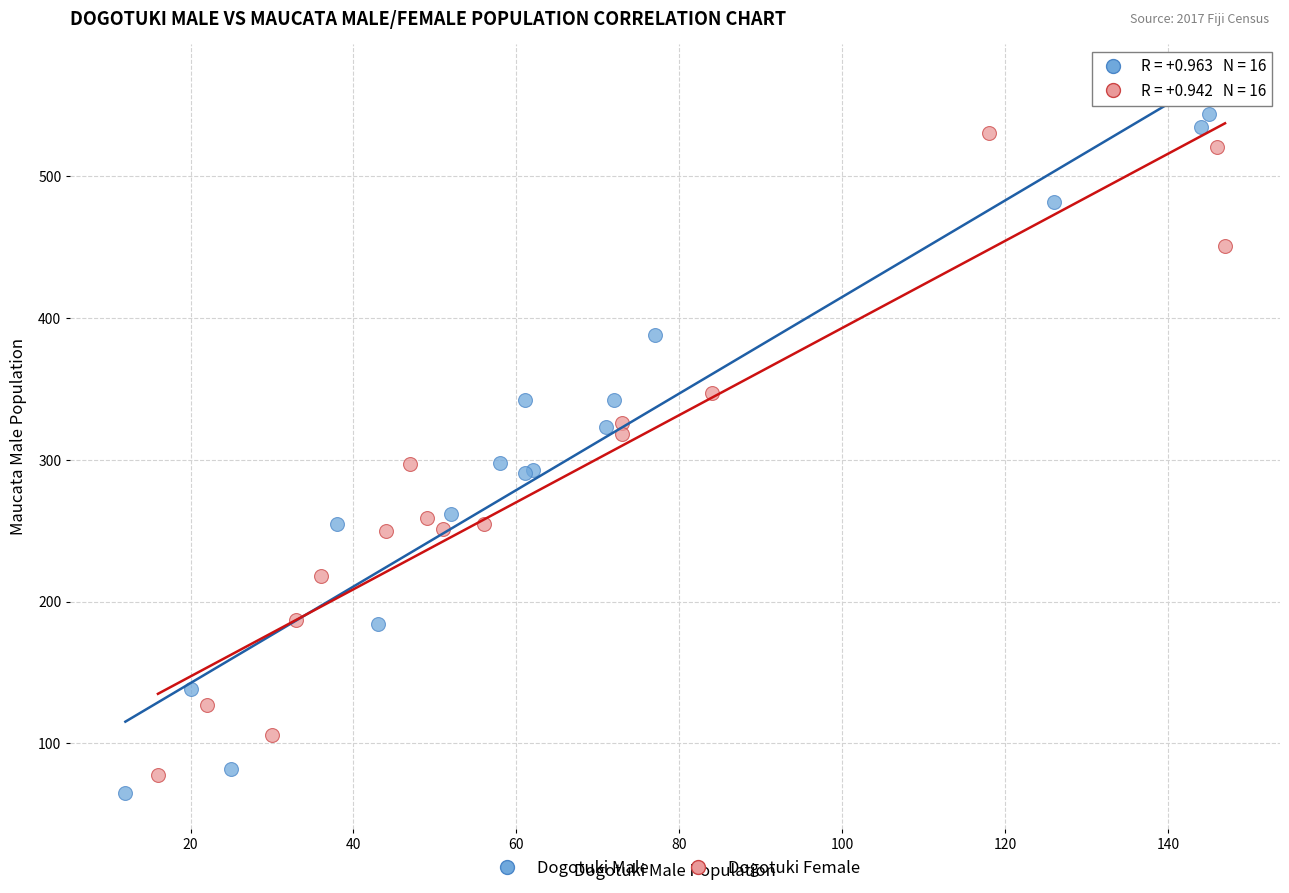

Which series contains the highest Y value?

Dogotuki Male